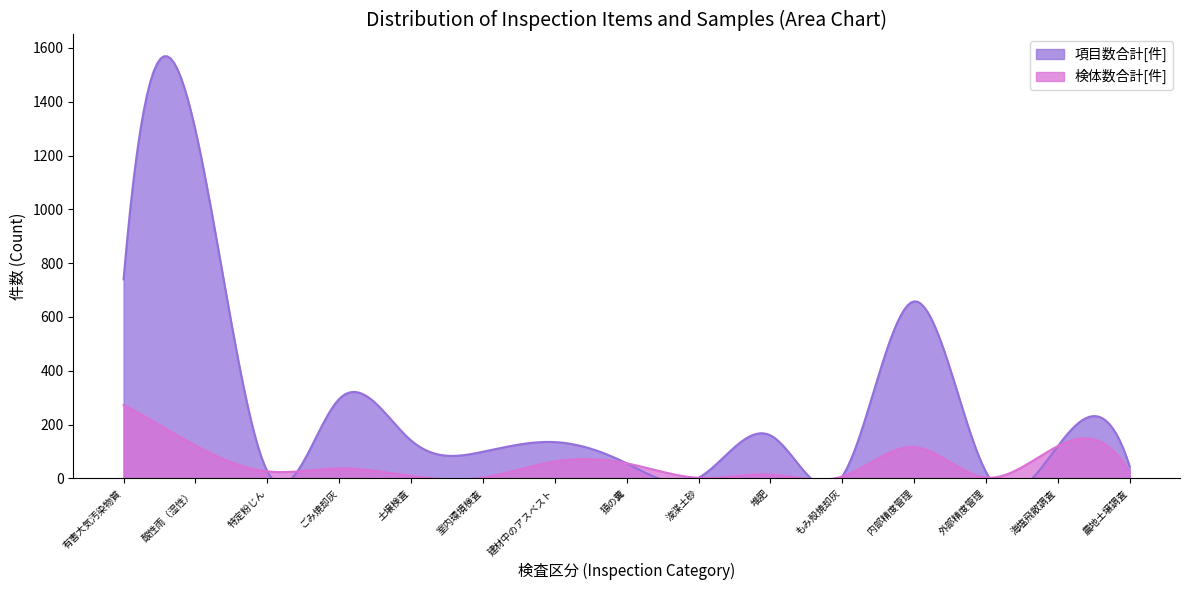

Reading right to left, list all the values displayed in this chart.

項目数合計[件]: 44	120	24	658	7	160	2	56	135	99	141	295	26	1294	740
検体数合計[件]: 22	120	3	116	7	14	2	56	63	3	9	37	26	122	273